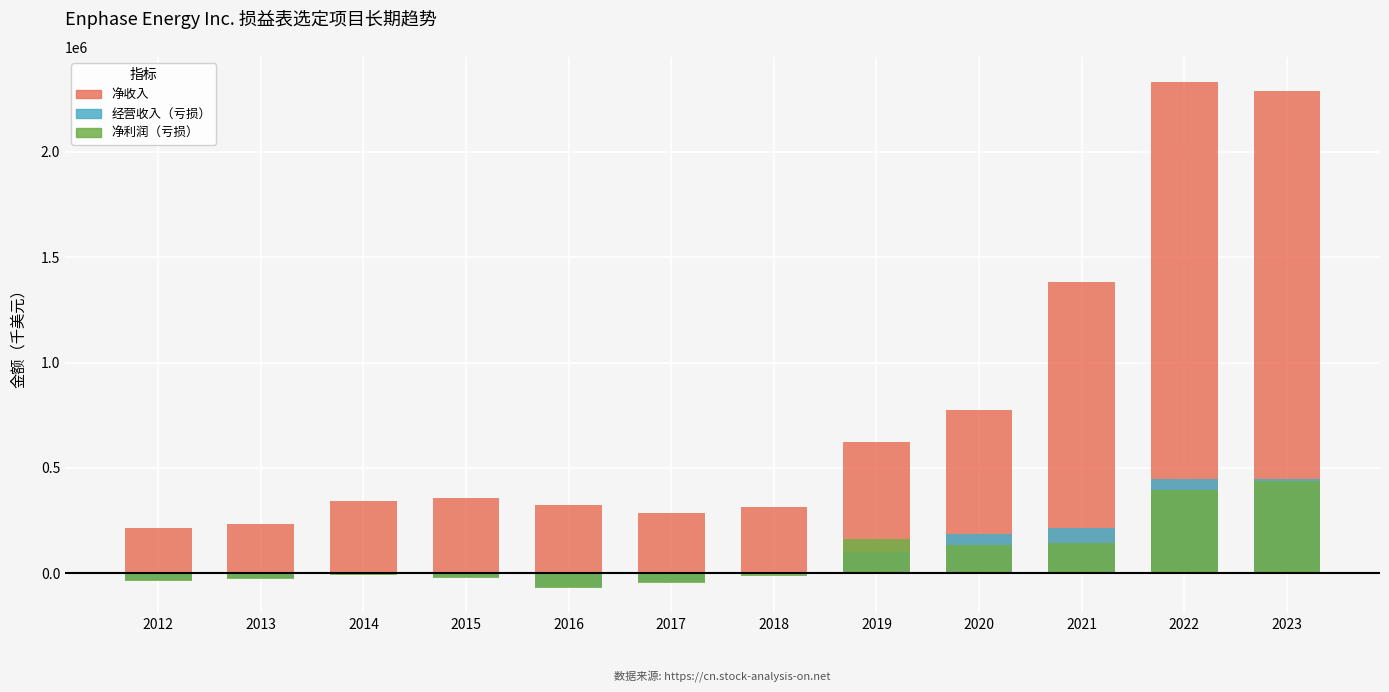

What is the sum of the 净利润（亏损） values at 2022 and 2019?

558510